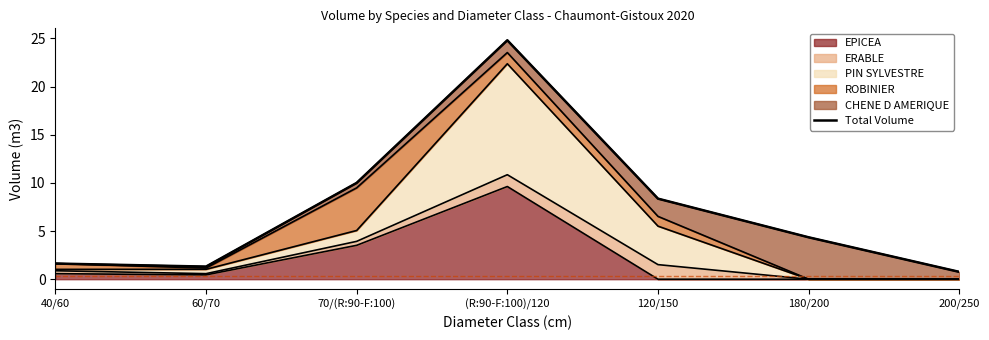

At which label is the value closest to 12?

70/(R:90-F:100)